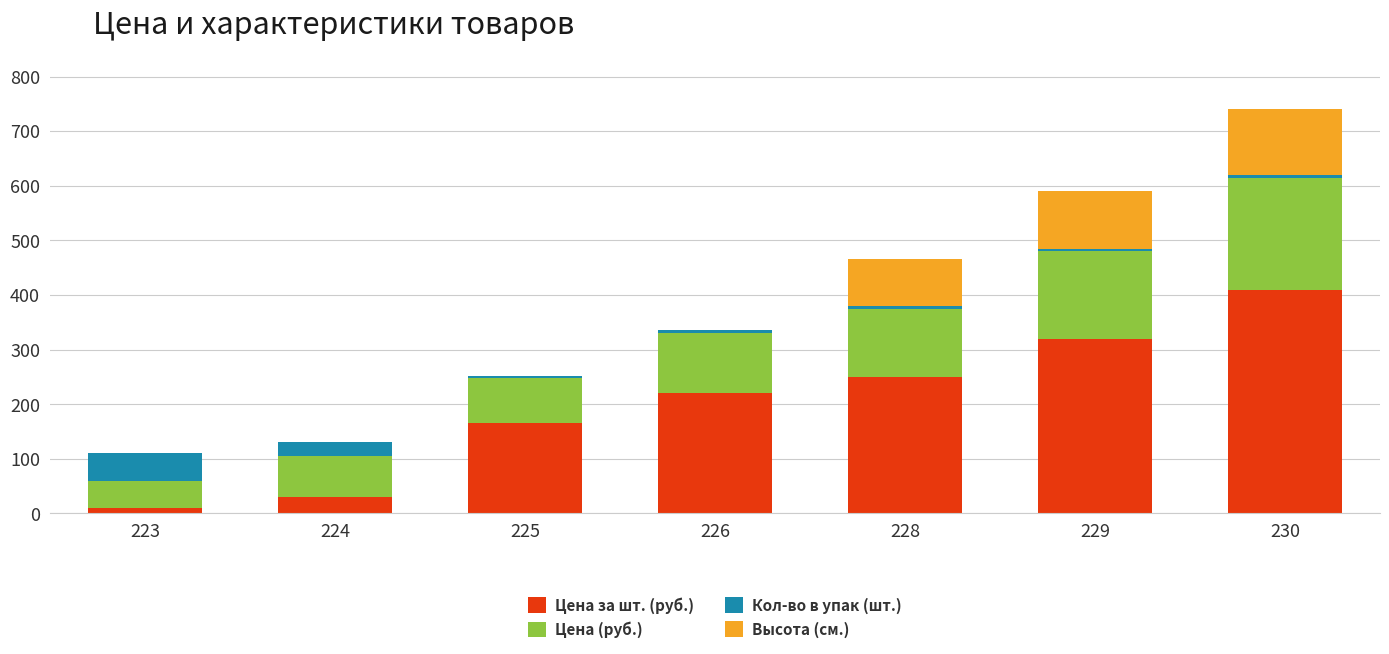

Count the number of data series in this chart.

4